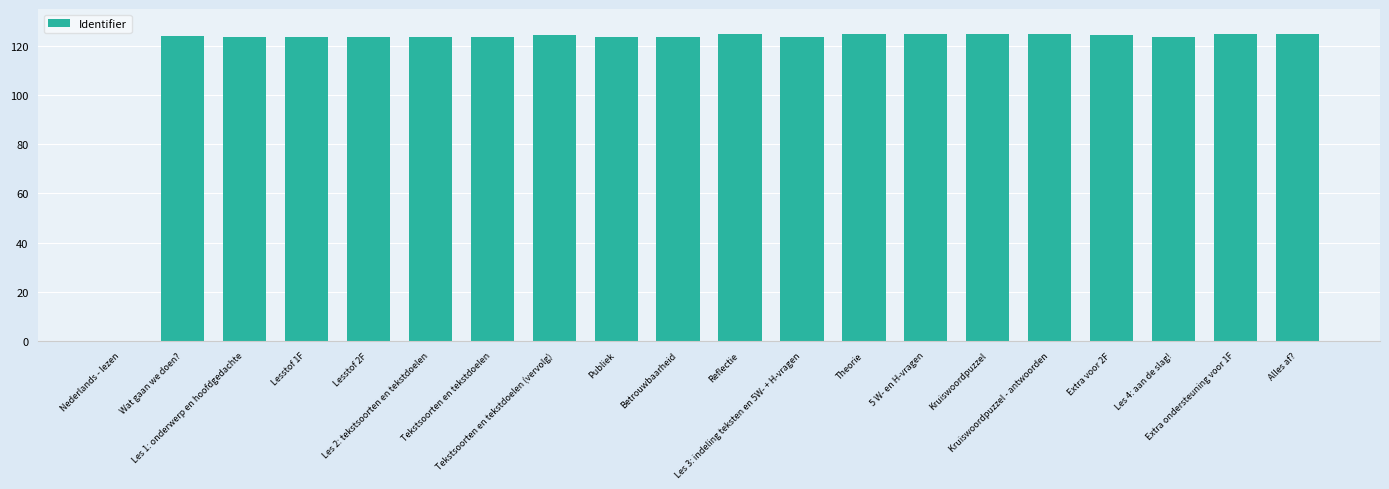

At which label does the data first exceed 123?

Wat gaan we doen?